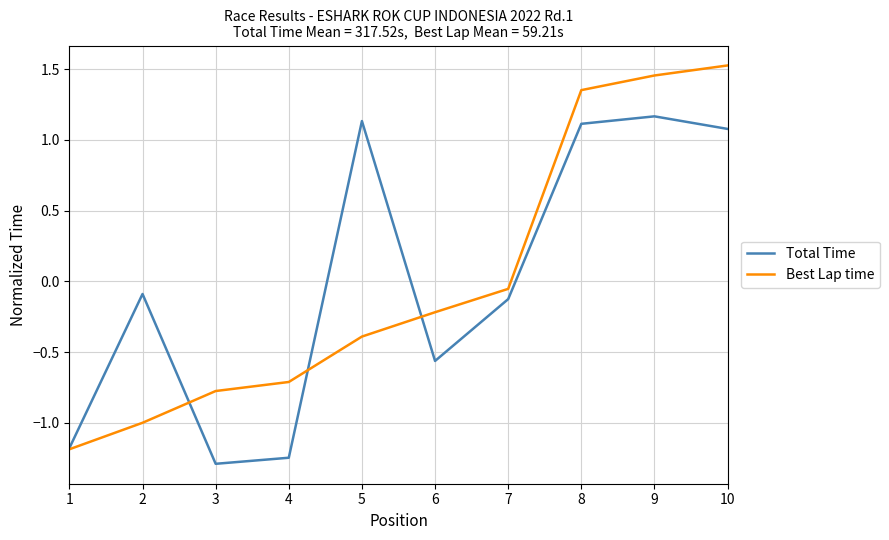

What is the minimum value for Total Time?

-1.3